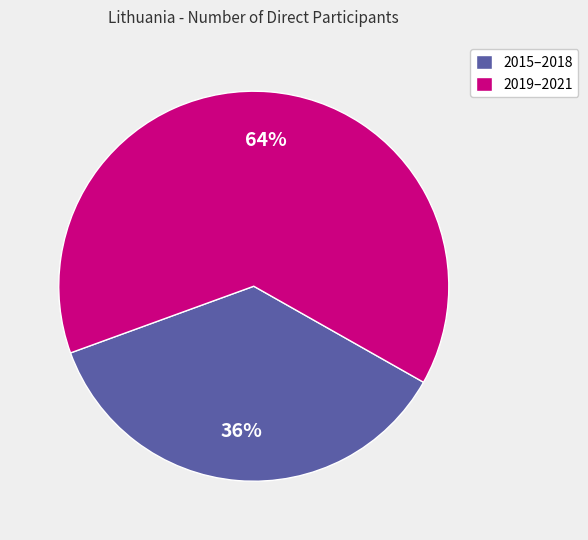

Approximately how many times larger is the value at 2019–2021 compared to 2015–2018?

1.8